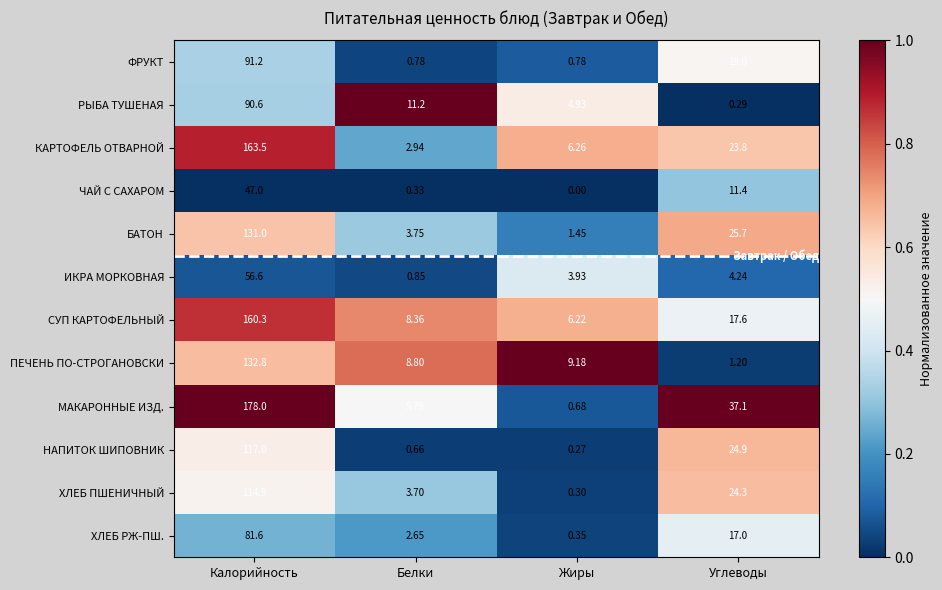

Which series has the widest spread of values?

МАКАРОННЫЕ ИЗД.